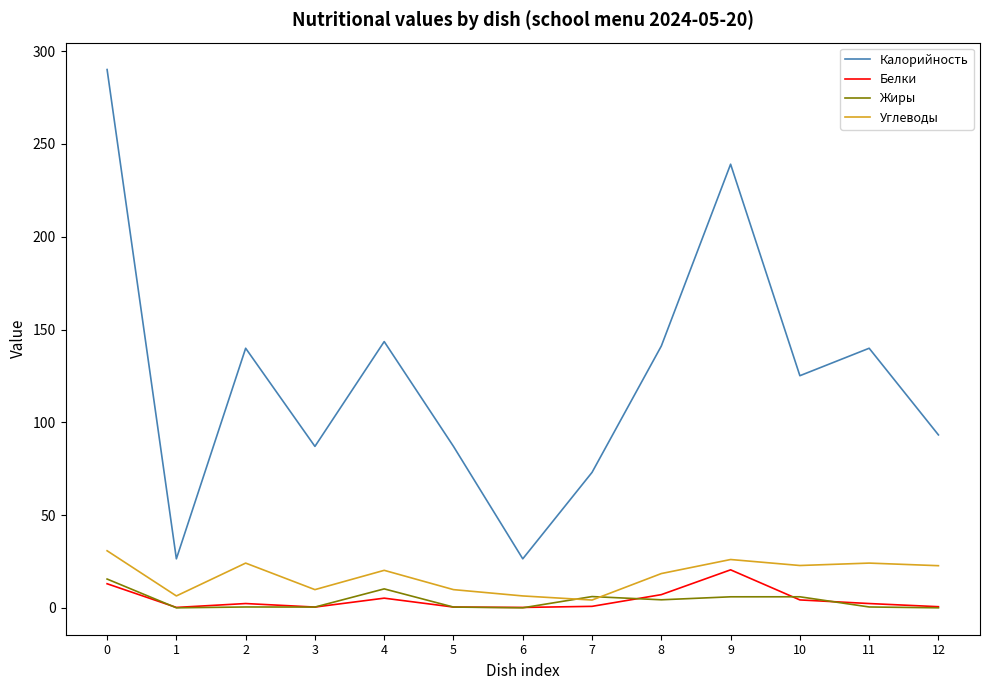

Is the value of Белки at 3 greater than the value of Жиры at 4?

No